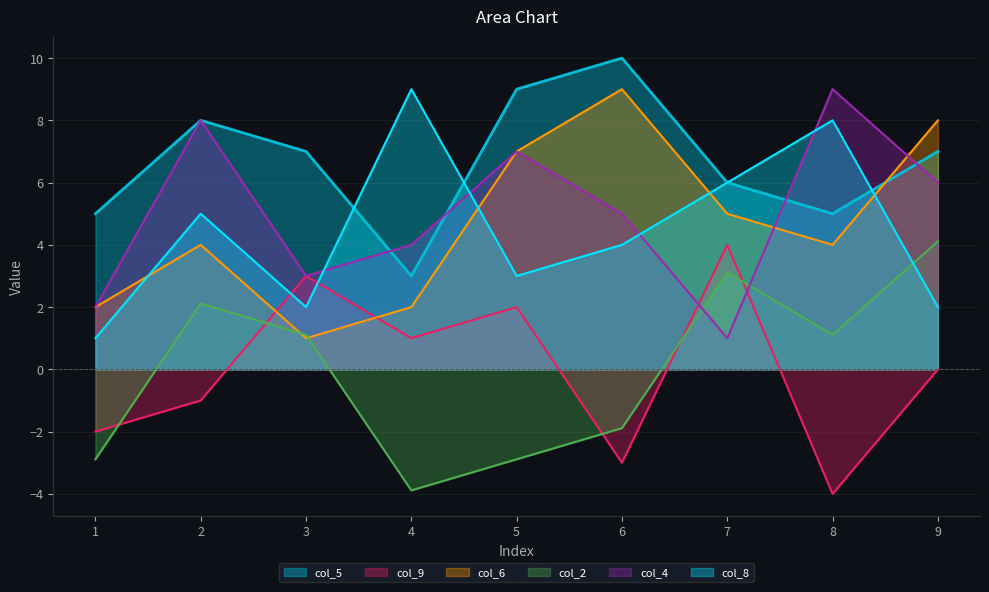

The col_8 series shows 2.0 at 9. True or false?

True